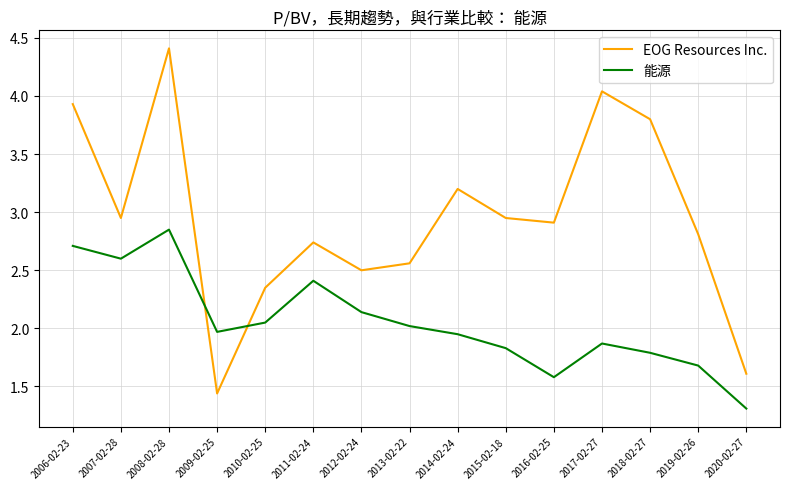

Is it true that EOG Resources Inc. equals 3.2 at 2014-02-24?

True